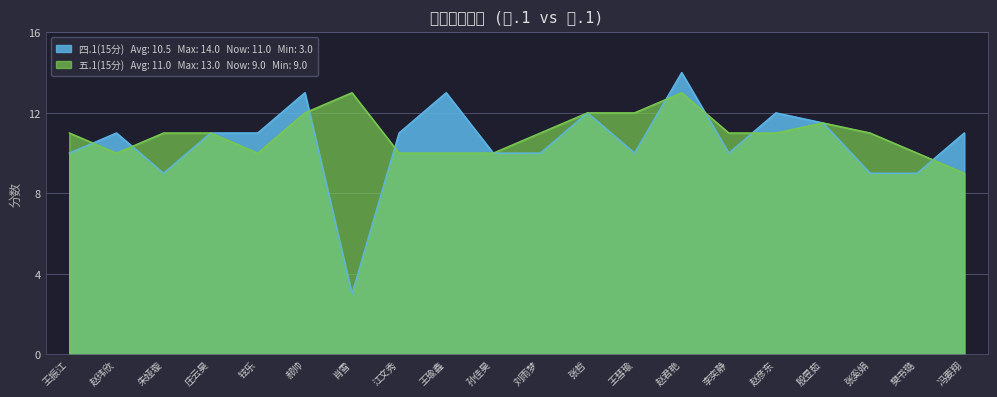

Where is the first local minimum for 四.1(15分)?

朱娅璇